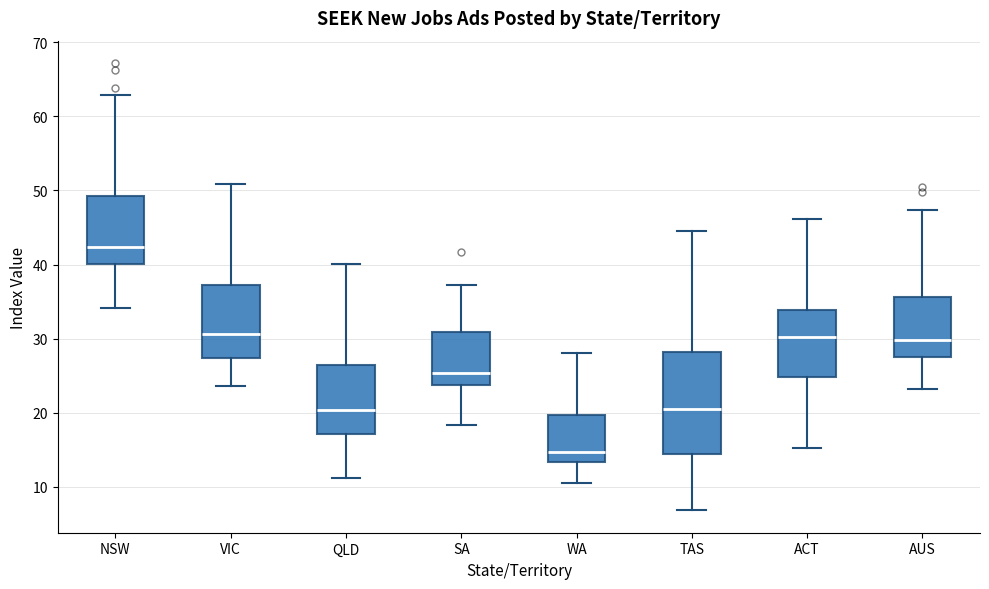

Where is the upper edge of the box for SA on the y-axis? The values are not printed on the chart, so give them approximately, as read against the axis.

31